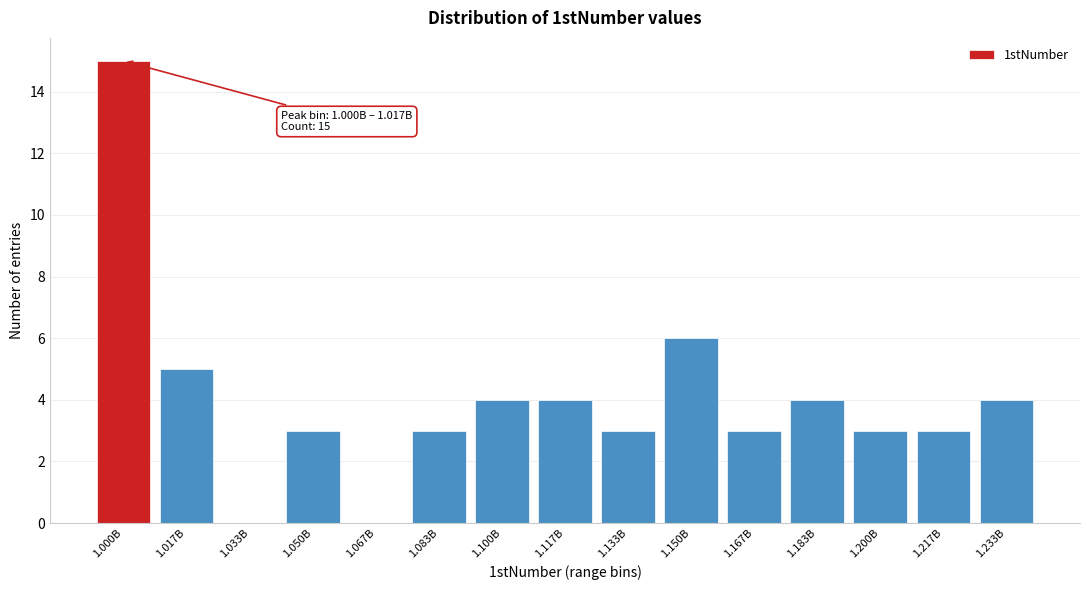

Reading left to right, extract all data points from this chart.

1.000B=15	1.017B=5	1.033B=0	1.050B=3	1.067B=0	1.083B=3	1.100B=4	1.117B=4	1.133B=3	1.150B=6	1.167B=3	1.183B=4	1.200B=3	1.217B=3	1.233B=4